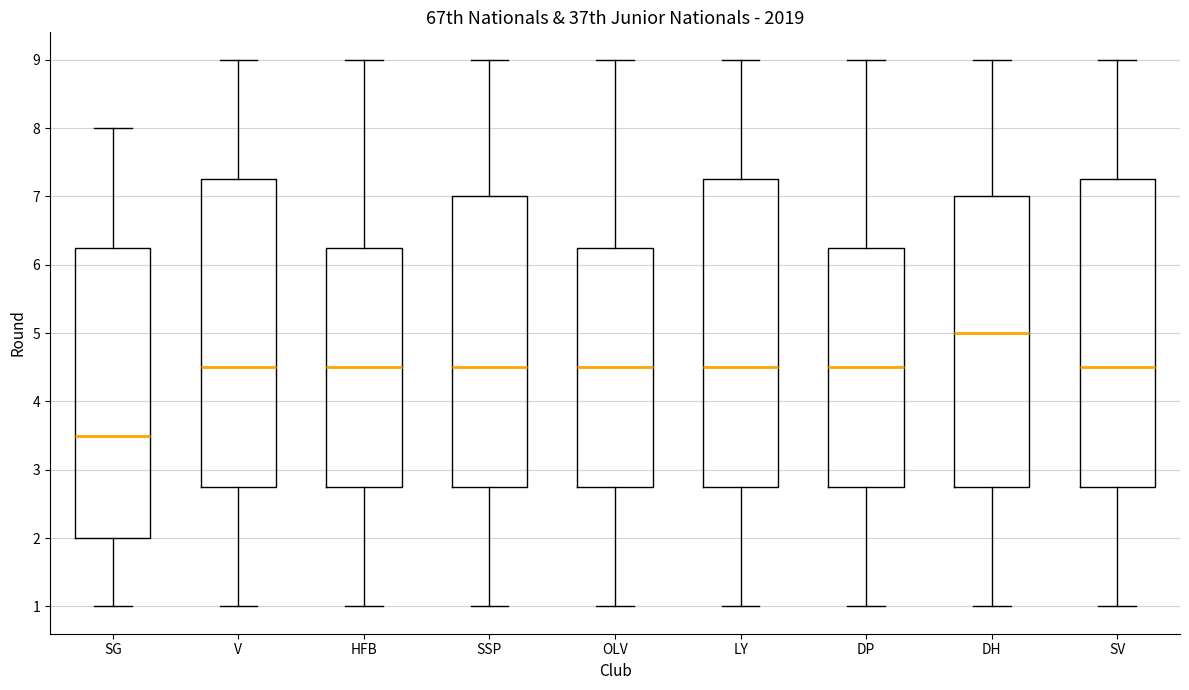

Where is the lower edge of the box for HFB on the y-axis? The values are not printed on the chart, so give them approximately, as read against the axis.

2.8